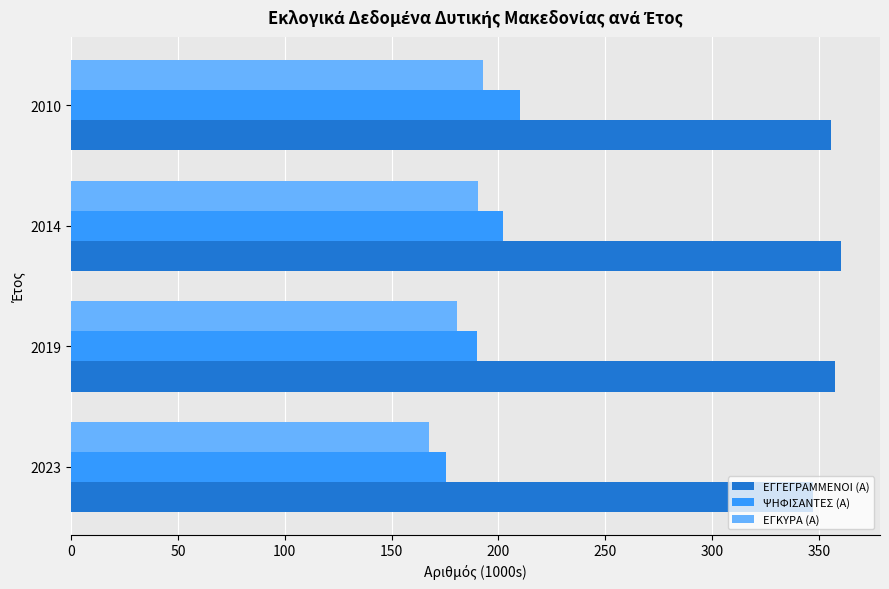

What are all the series names shown in the legend?

ΕΓΓΕΓΡΑΜΜΕΝΟΙ (Α), ΨΗΦΙΣΑΝΤΕΣ (Α), ΕΓΚΥΡΑ (Α)